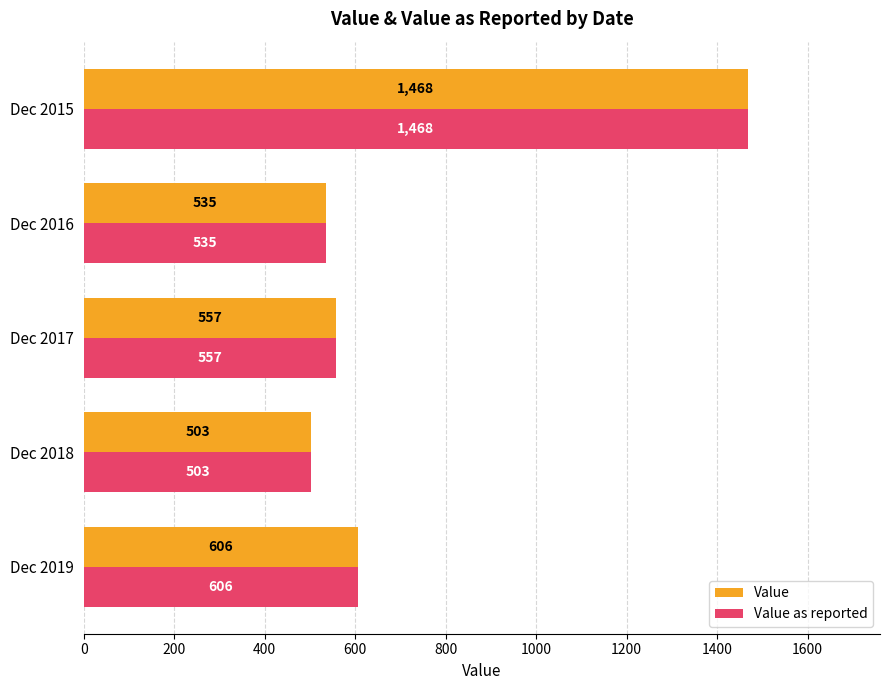

What is the sum of all Value values?

3669